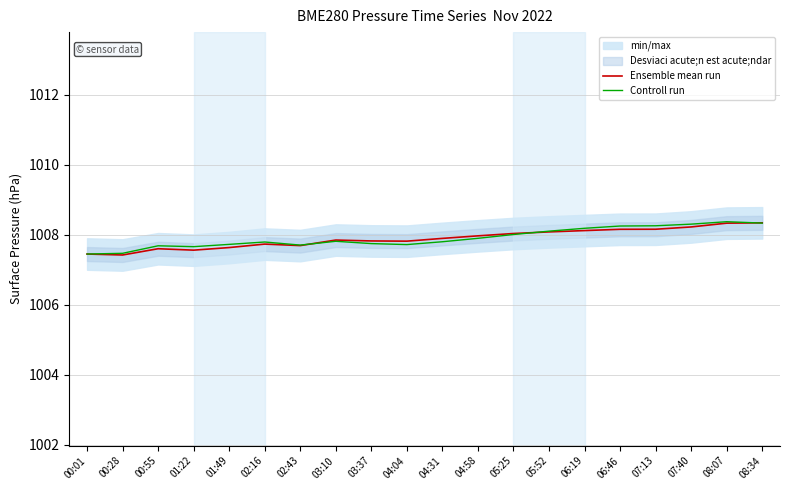

Which series changed the most between 03:37 and 06:19?

Controll run